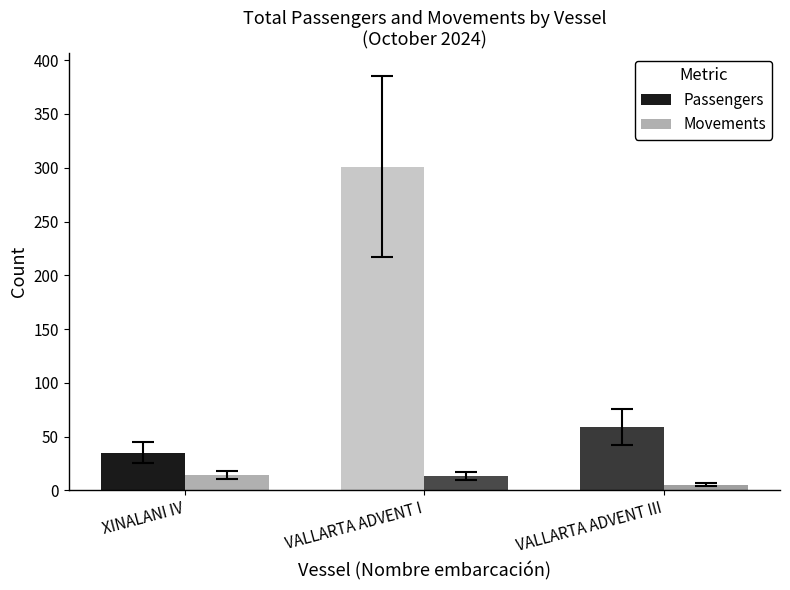

Rank the series by their average value, from highest to lowest.

Passengers, Movements